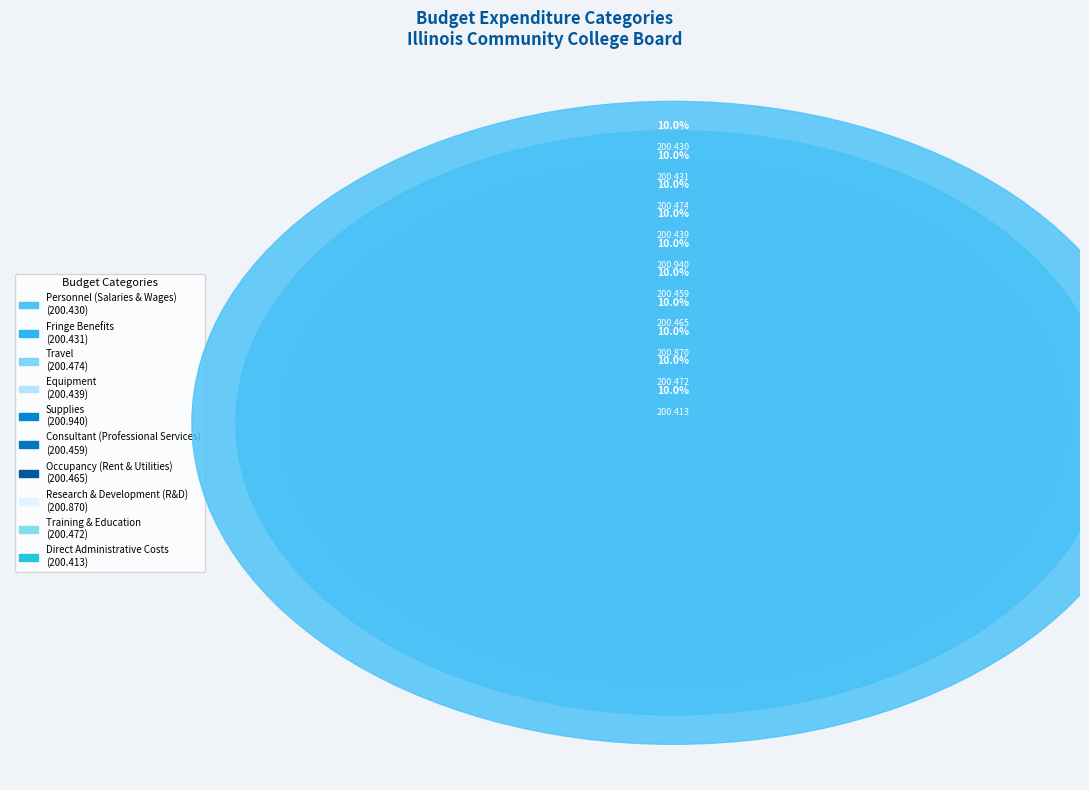

To the nearest percent, what portion does Research & Development (R&D) represent?

10%